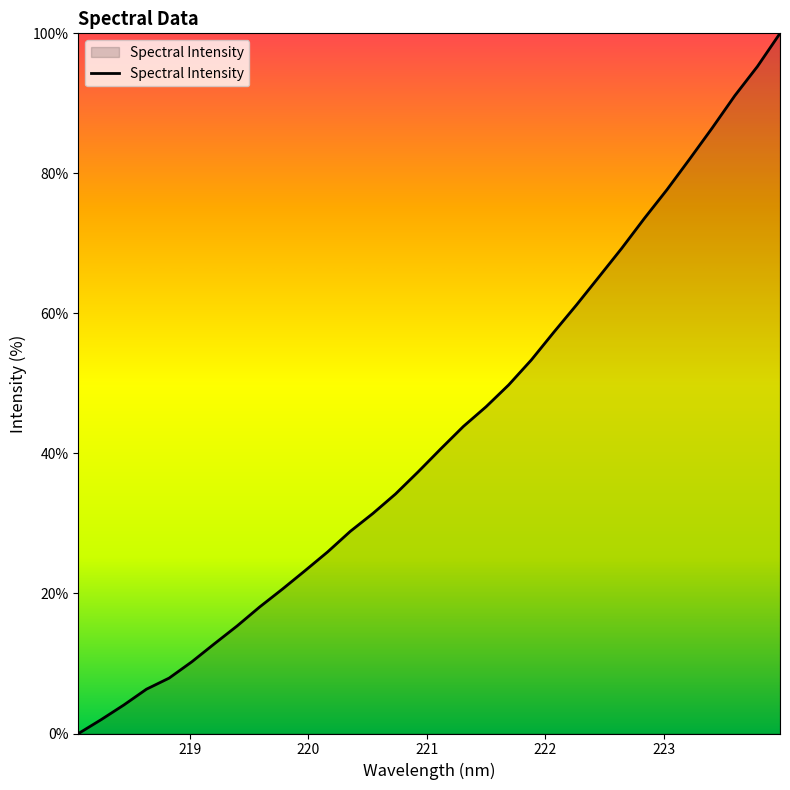

What is the maximum value shown in the chart?

100.0